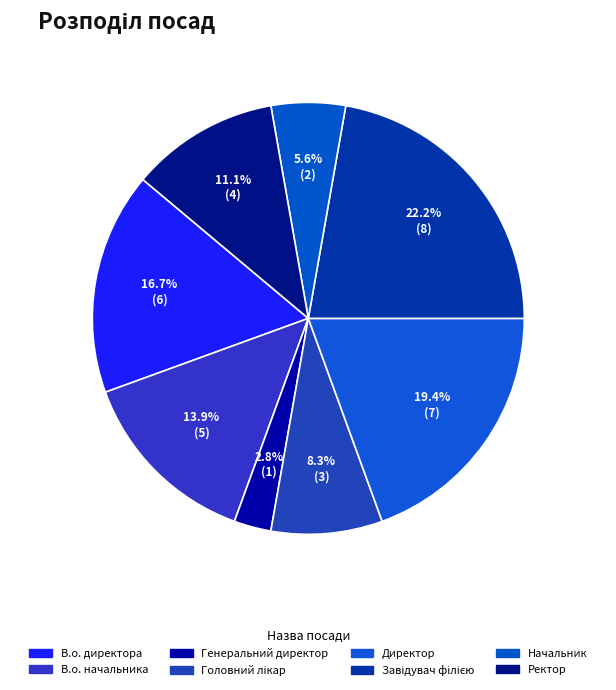

Is Генеральний директор the majority of the pie?

No